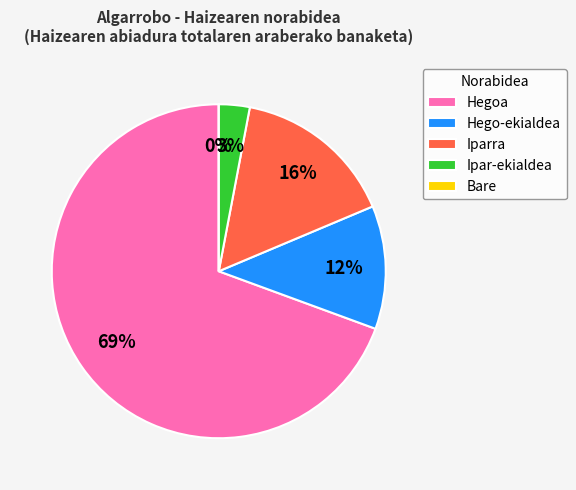

Between Iparra and Hegoa, which is larger?

Hegoa